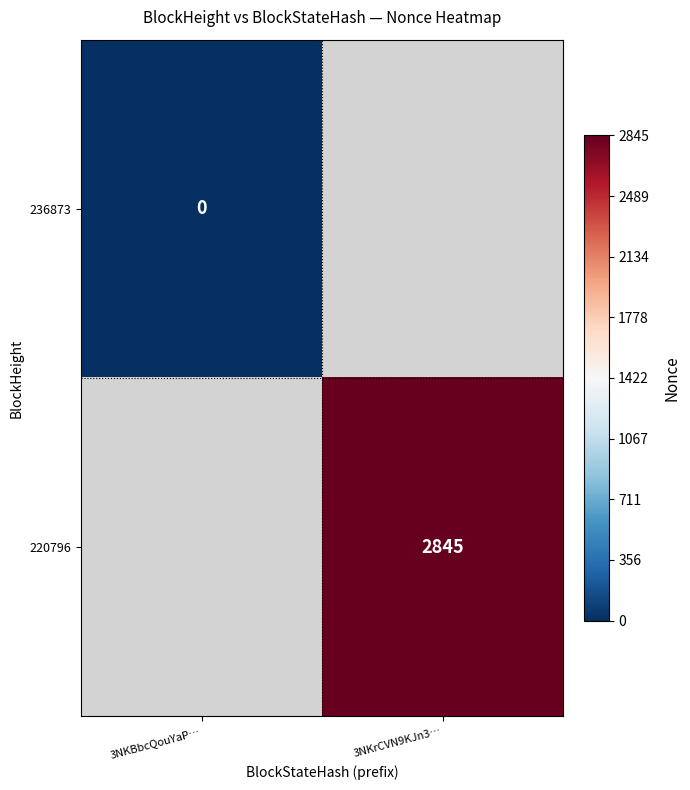

Is it true that 220796 equals 2845 at 3NKrCVN9KJn3…?

True